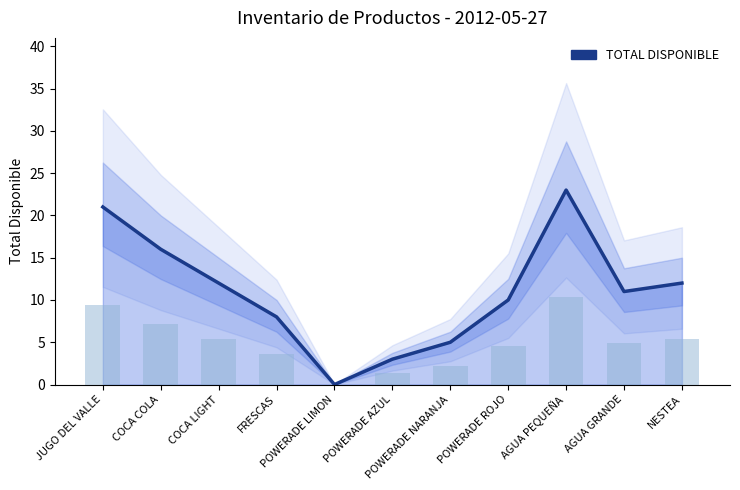

Rank the categories by value from lowest to highest.

POWERADE LIMON, POWERADE AZUL, POWERADE NARANJA, FRESCAS, POWERADE ROJO, AGUA GRANDE, COCA LIGHT, NESTEA, COCA COLA, JUGO DEL VALLE, AGUA PEQUEÑA